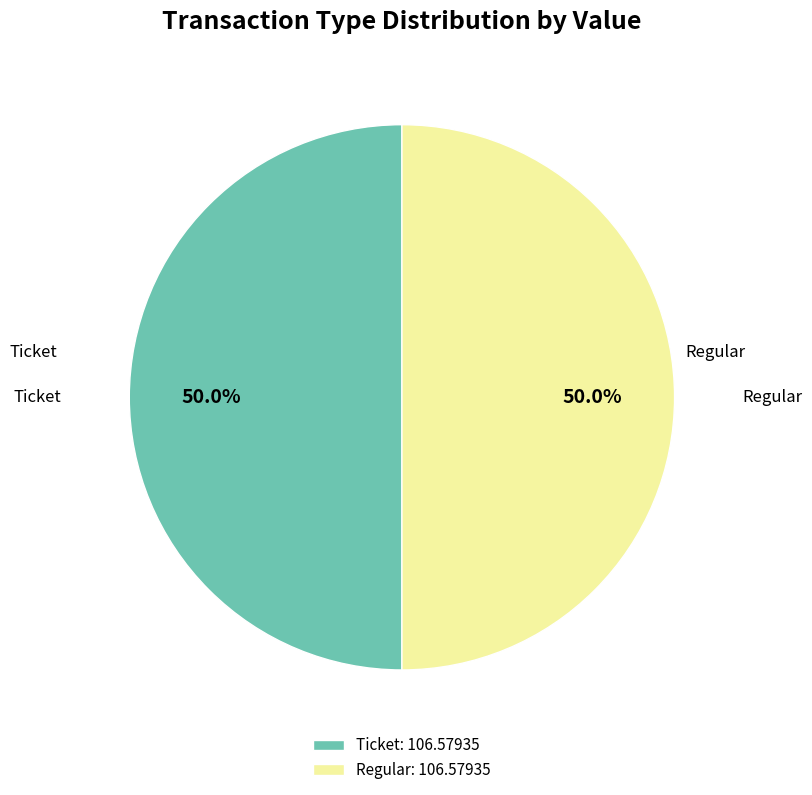

To the nearest percent, what is the combined percentage of Regular and Ticket?

100%